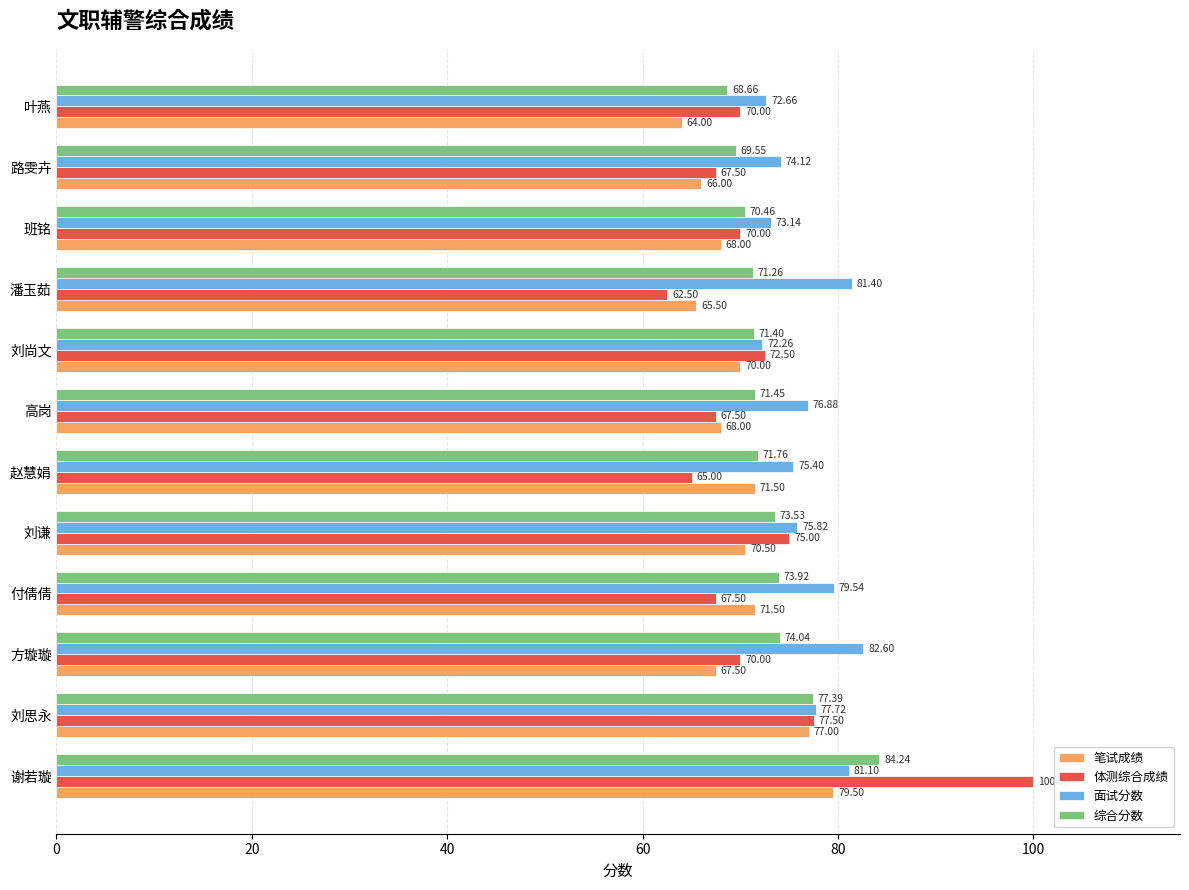

At which category is the sum across all series the highest?

谢若璇